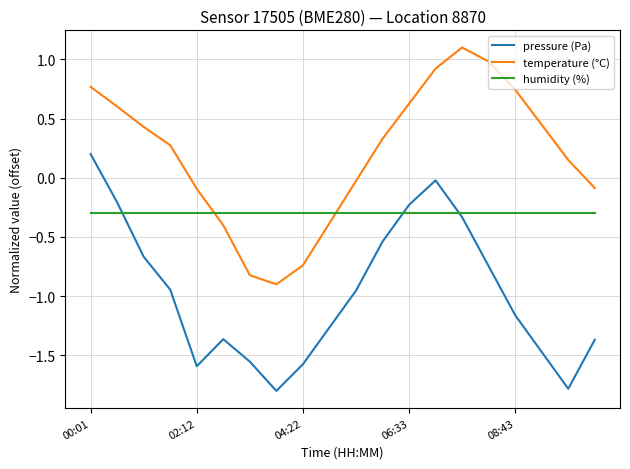

What is the maximum value for temperature (°C)?

1.1